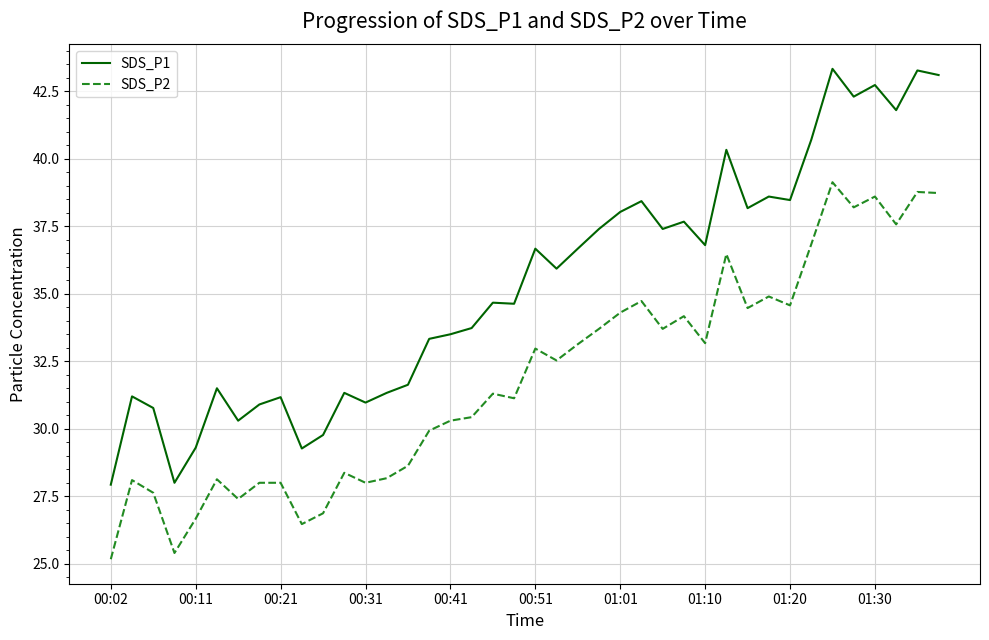

Rank the series by their maximum value, from lowest to highest.

SDS_P2, SDS_P1